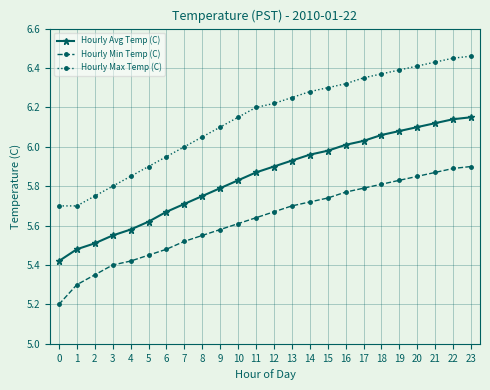

Is the value of Hourly Max Temp (C) at 13 greater than the value of Hourly Min Temp (C) at 11?

Yes